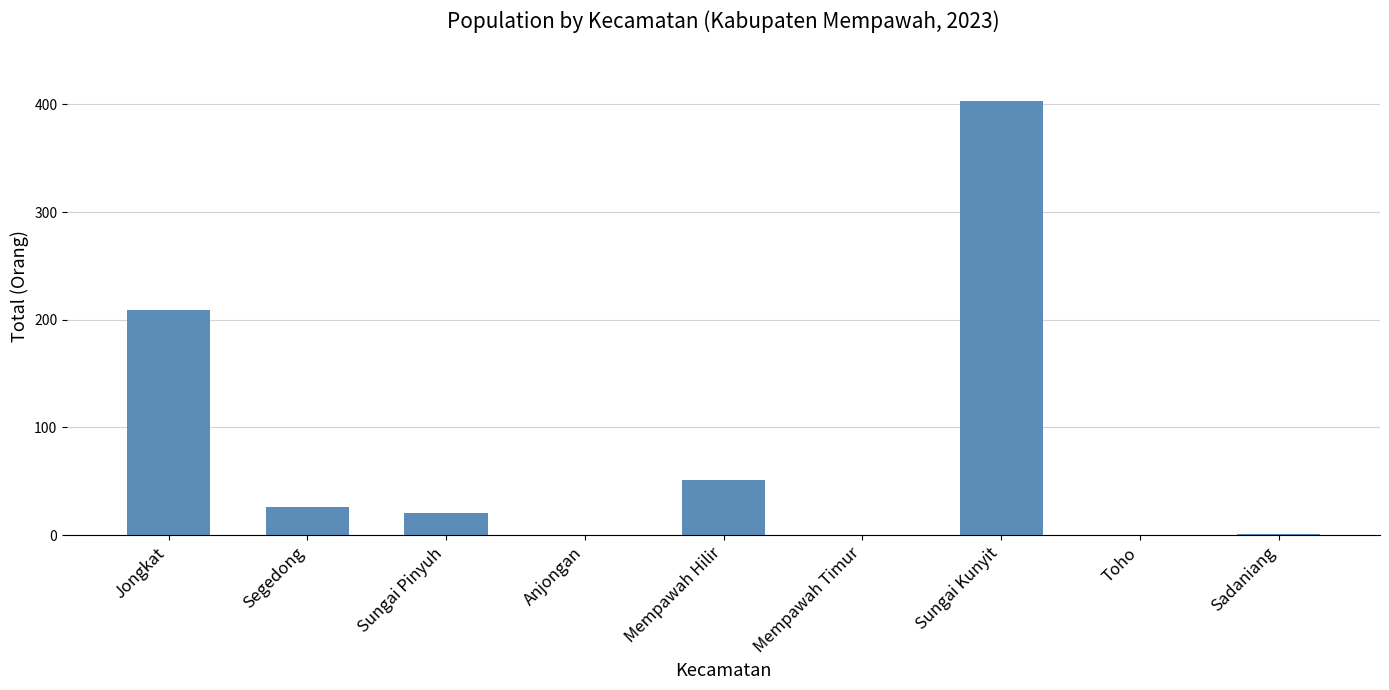

At which label is the value closest to 201?

Jongkat